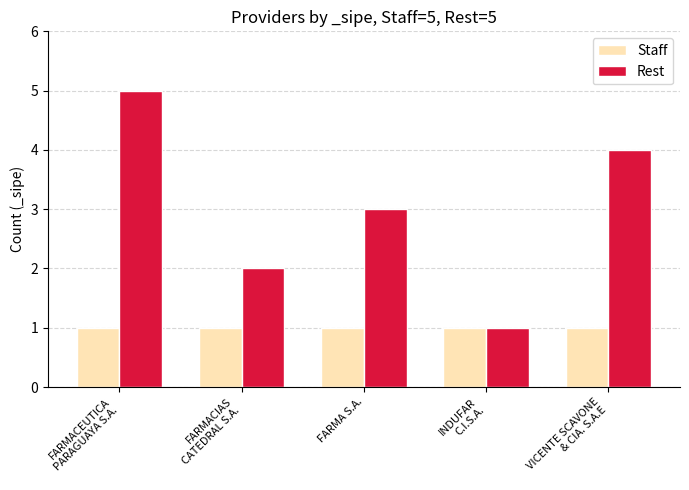

Reading left to right, transcribe all the data shown in this chart.

Staff: FARMACEUTICA
PARAGUAYA S.A.=1	FARMACIAS
CATEDRAL S.A.=1	FARMA S.A.=1	INDUFAR
C.I.S.A.=1	VICENTE SCAVONE
& CIA. S.A.E=1
Rest: FARMACEUTICA
PARAGUAYA S.A.=5	FARMACIAS
CATEDRAL S.A.=2	FARMA S.A.=3	INDUFAR
C.I.S.A.=1	VICENTE SCAVONE
& CIA. S.A.E=4